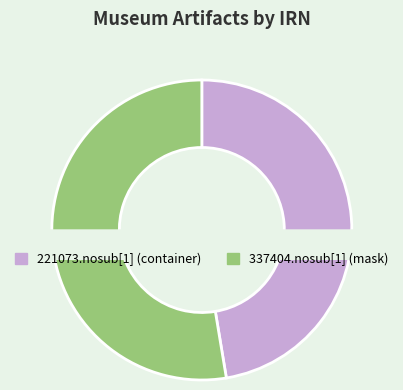

True or false: 337404.nosub[1] (mask) accounts for 53% of the total.

True